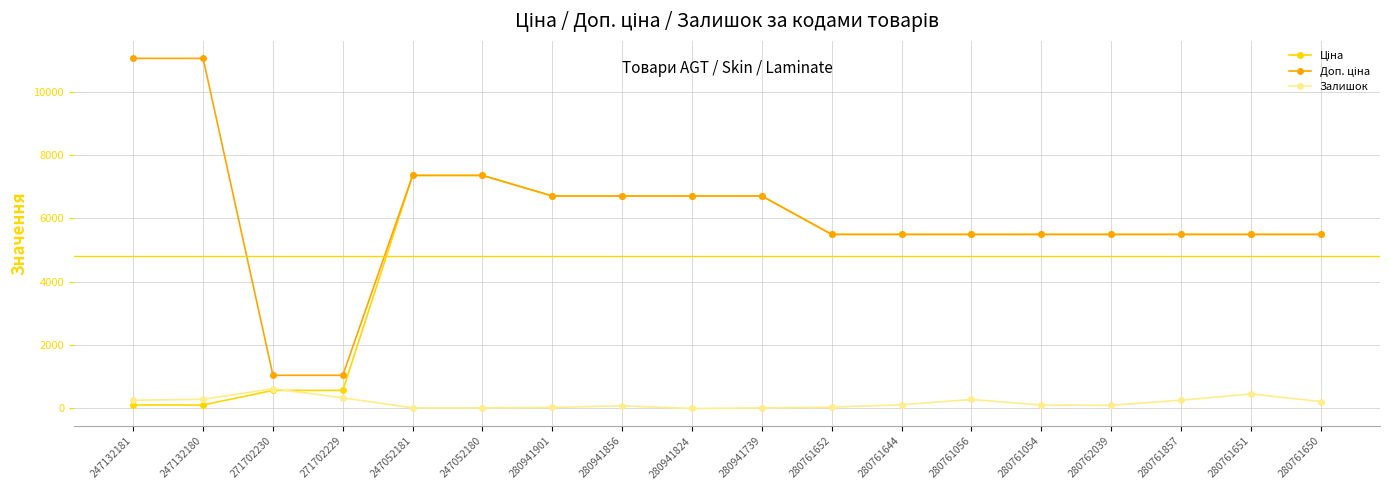

How many series are shown in this chart?

3